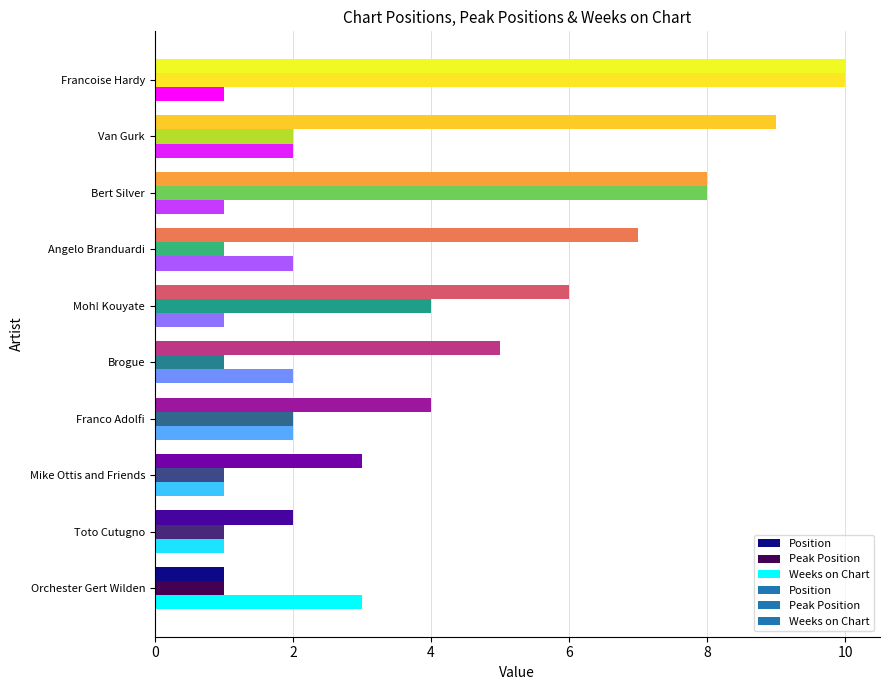

What is the sum of the Peak Position values at Franco Adolfi and Francoise Hardy?

12